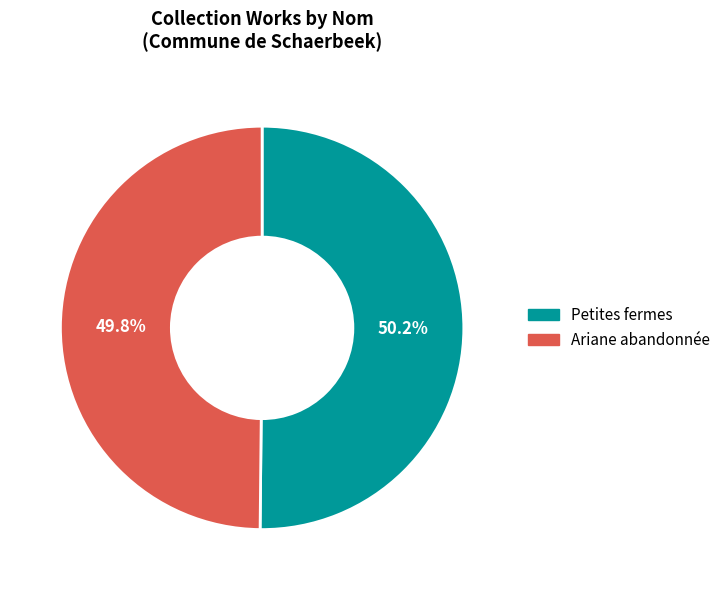

Is it true that Petites fermes is 50% of the pie?

True